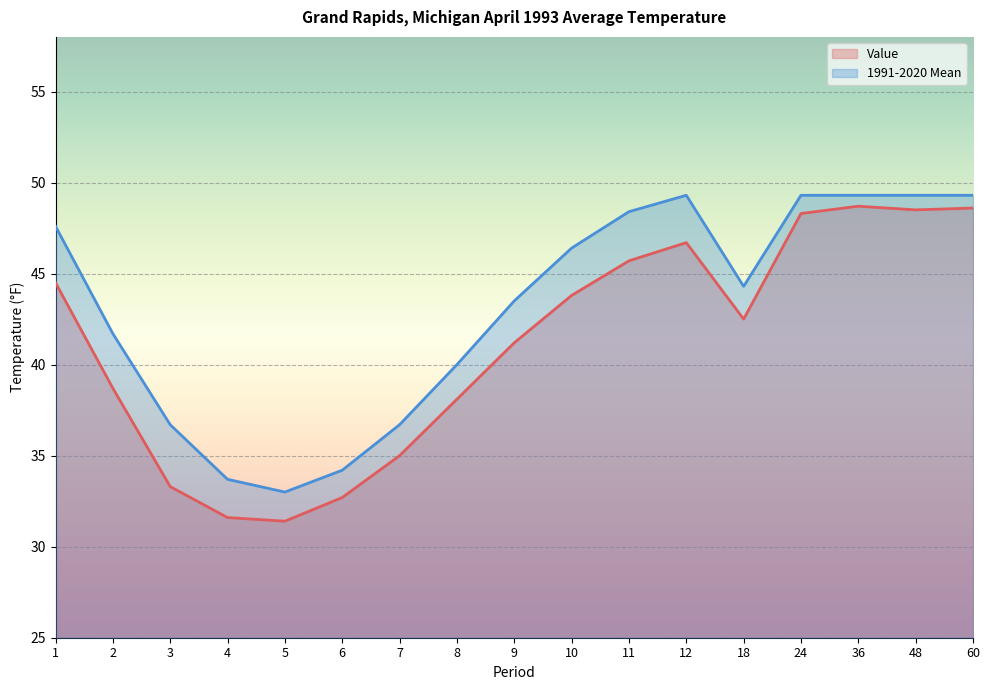

Between 10 and 24, which series saw the biggest shift?

Value